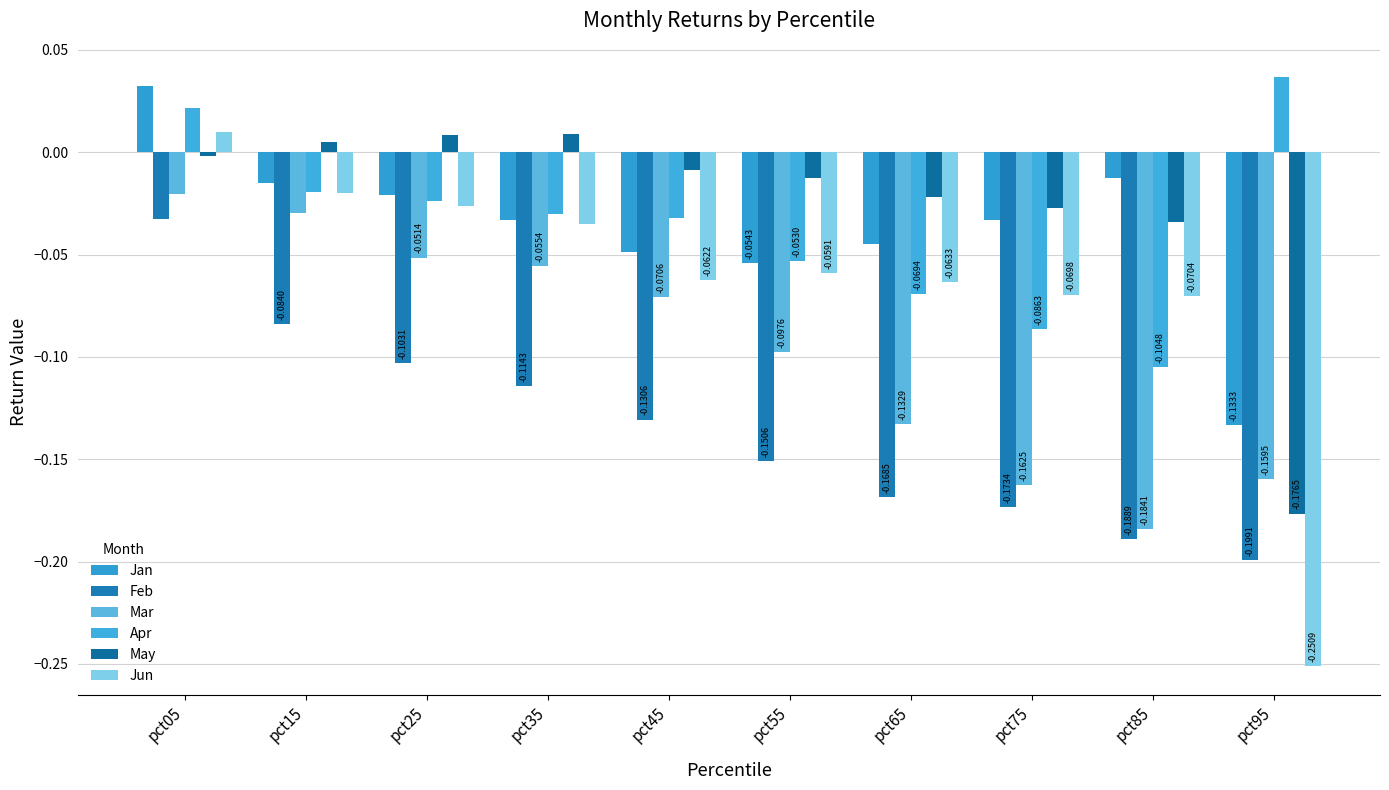

What are all the series names shown in the legend?

Jan, Feb, Mar, Apr, May, Jun